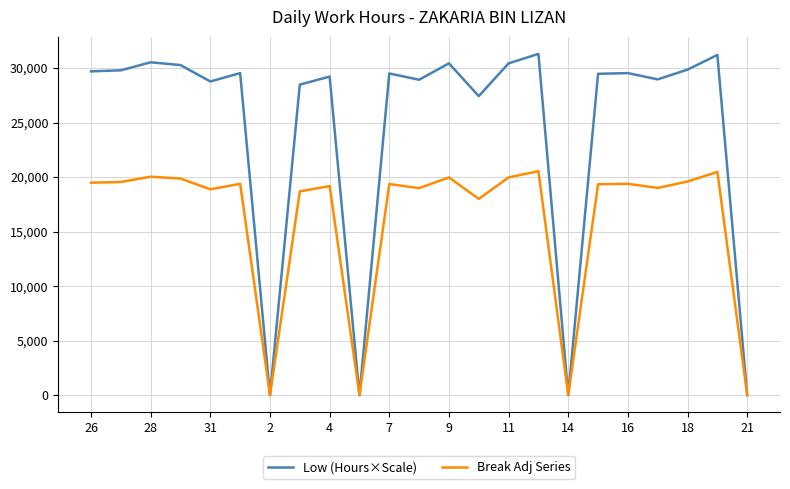

Which series has the largest total across all categories?

Low (Hours×Scale)